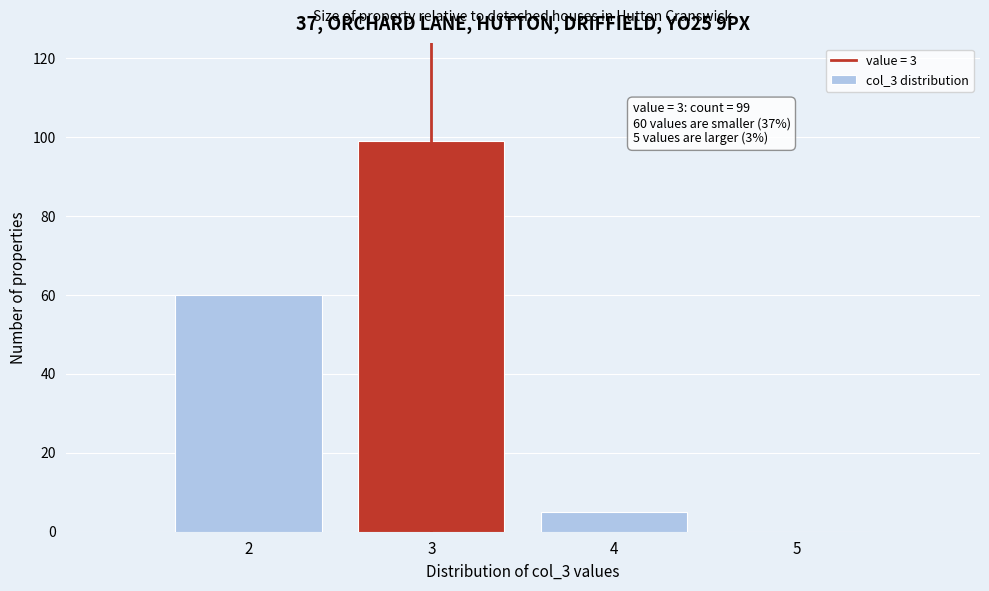

Reading left to right, extract all data points from this chart.

2=60	3=99	4=5	5=0